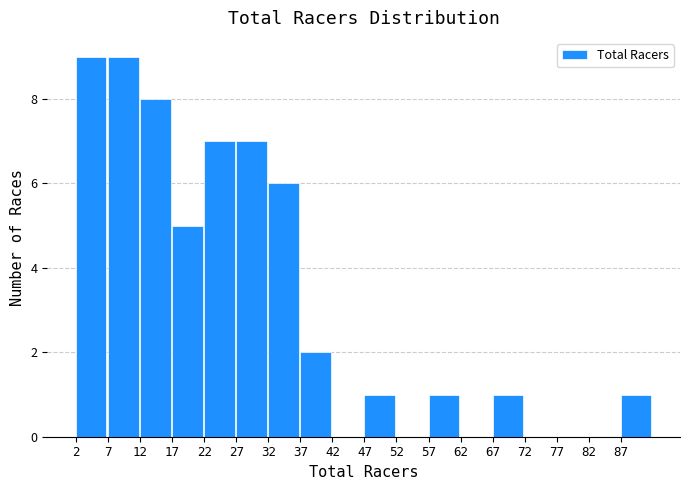

Reading left to right, transcribe this chart: for each bar, give the range it covers on the x-axis and its height. The values are not printed on the chart, so give them approximately, as read against the axis.

2 to 7: 9
7 to 12: 9
12 to 17: 8
17 to 22: 5
22 to 27: 7
27 to 32: 7
32 to 37: 6
37 to 42: 2
42 to 47: 0
47 to 52: 1
52 to 57: 0
57 to 62: 1
62 to 67: 0
67 to 72: 1
72 to 77: 0
77 to 82: 0
82 to 87: 0
87 to 92: 1